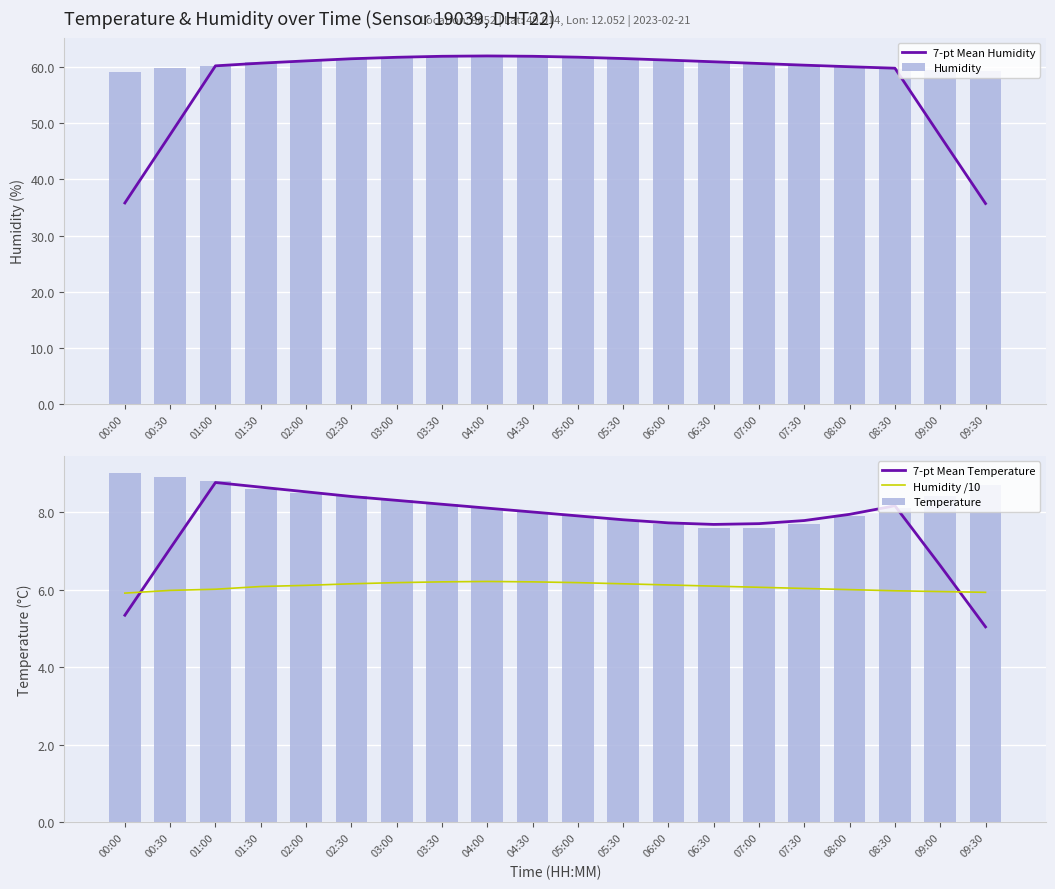

At which label does Humidity reach its peak?

04:00